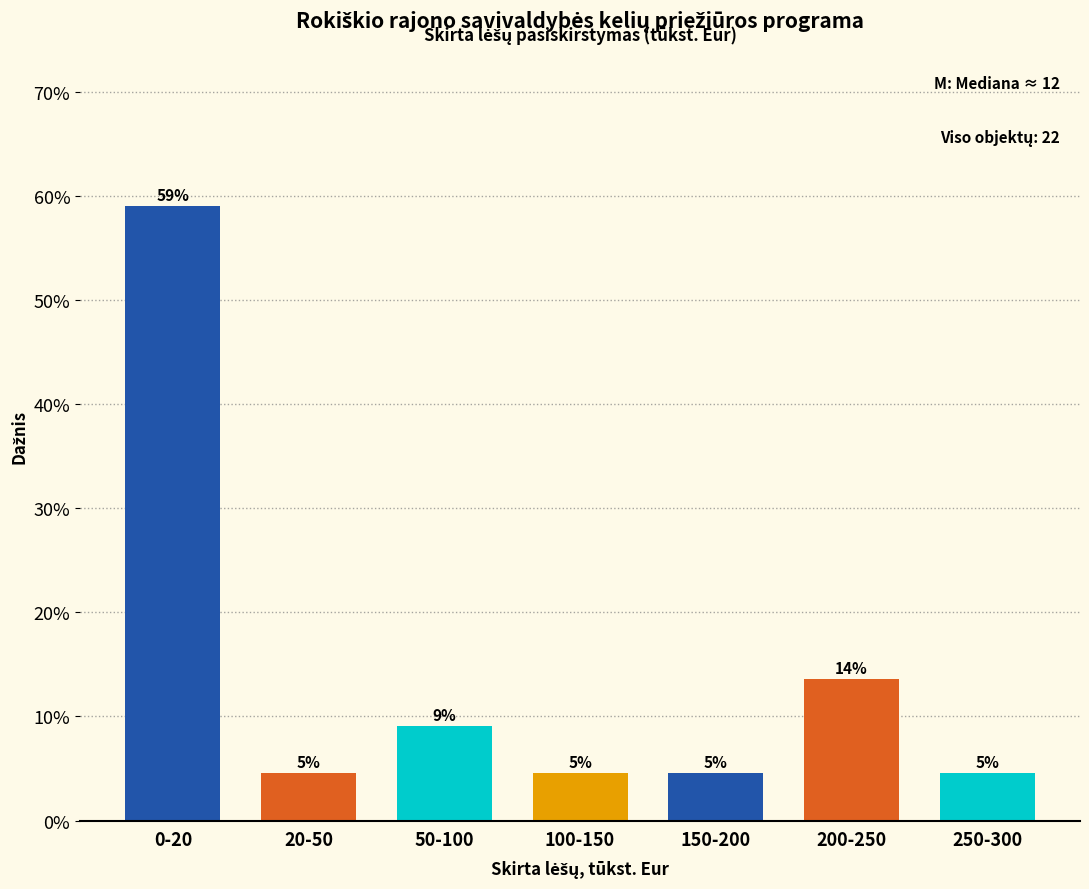

Are the bars horizontal?

No